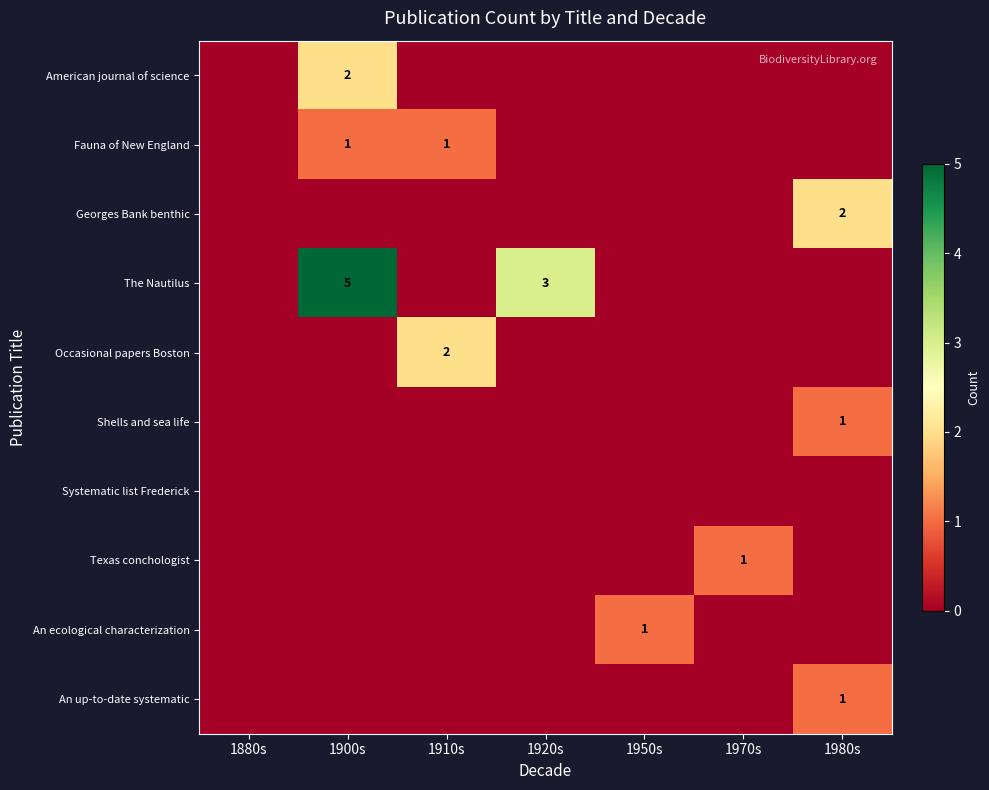

At how many categories does at least one series exceed 4?

1